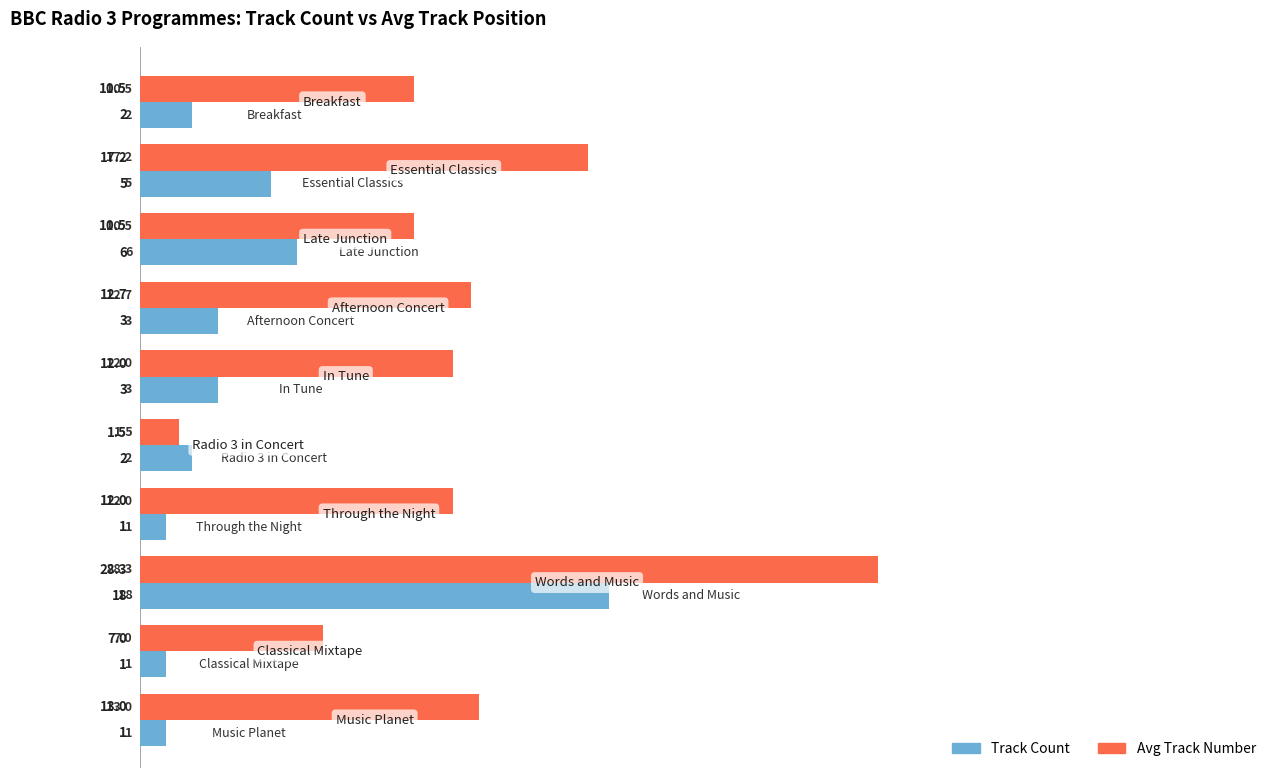

Which series has the largest total across all categories?

Avg Track Number